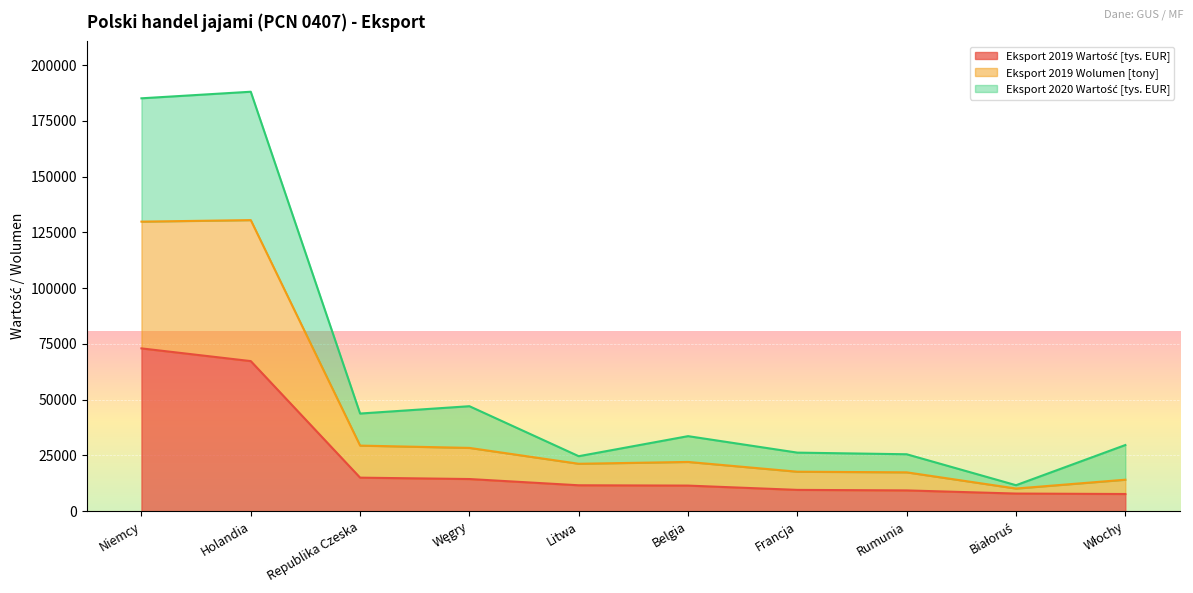

Where is the first local maximum for Eksport 2019 Wolumen [tony]?

Holandia